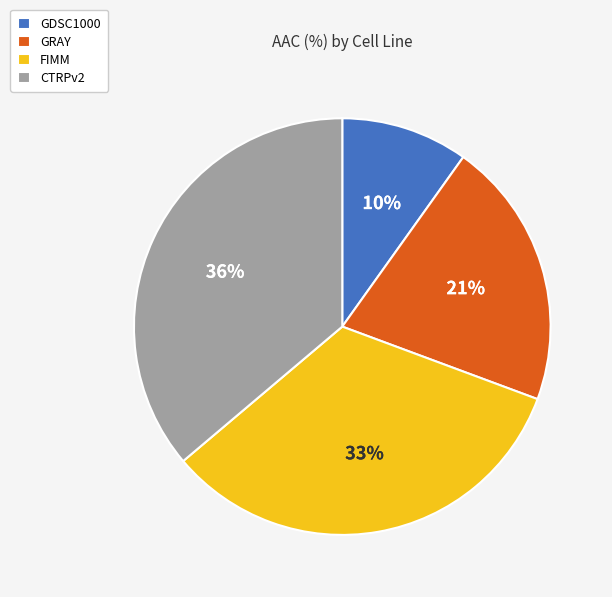

Is FIMM the majority of the pie?

No